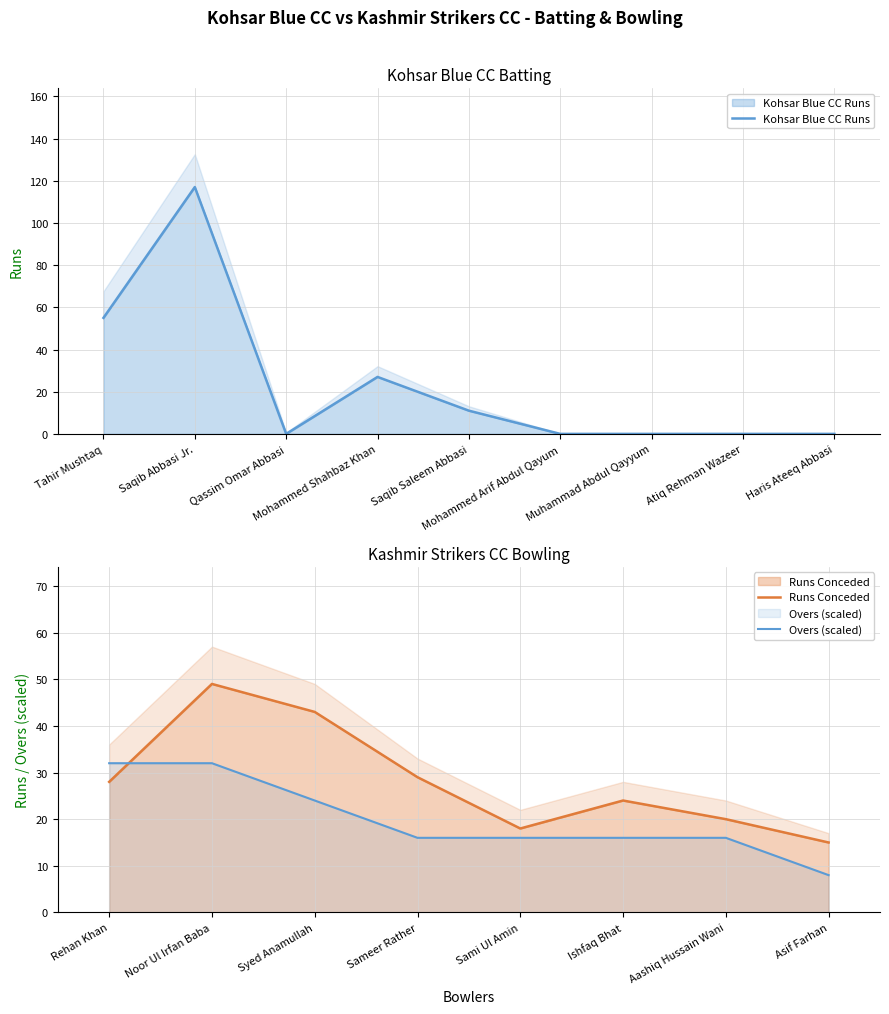

How many values are above zero?

4